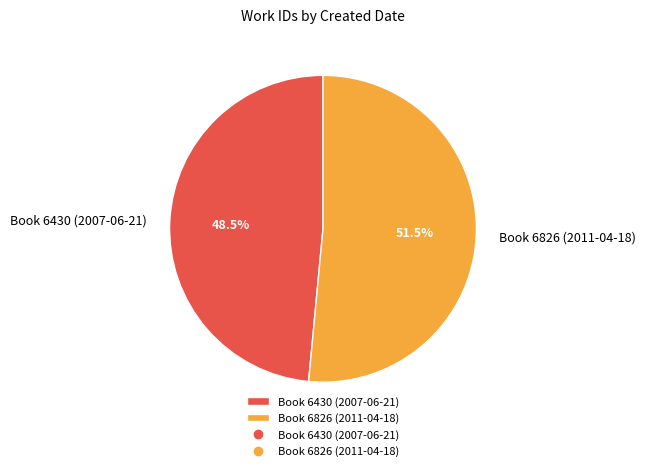

Between Book 6430 (2007-06-21) and Book 6826 (2011-04-18), which is larger?

Book 6826 (2011-04-18)